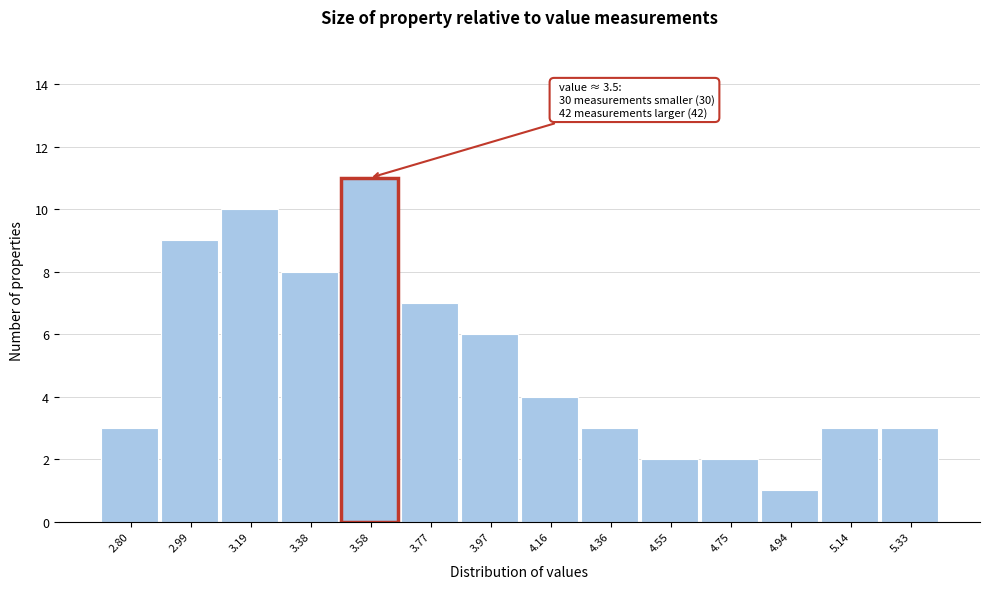

Which range on the x-axis has the tallest bar?

3.480 to 3.675